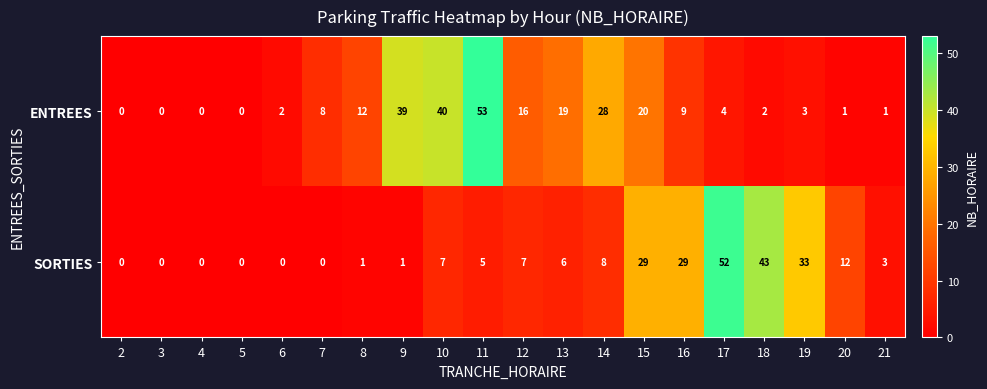

What is the sum of the SORTIES values at 7 and 18?

43